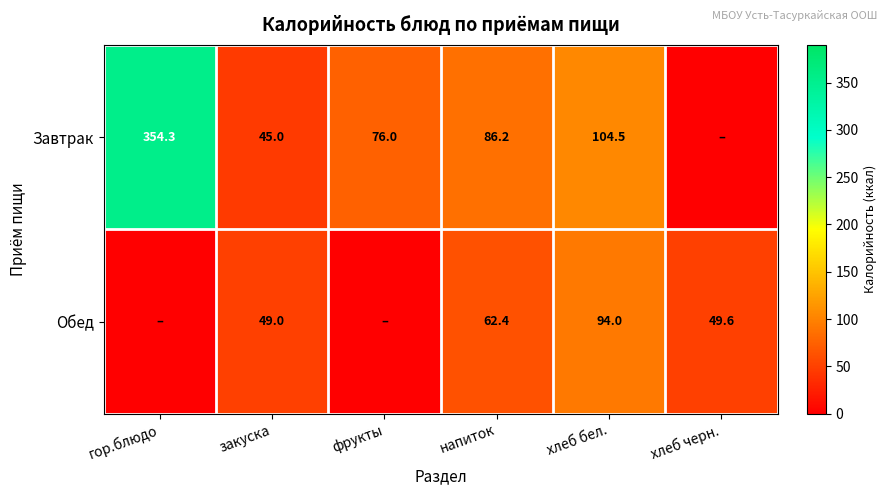

The Завтрак series shows 142.9 at напиток. True or false?

False